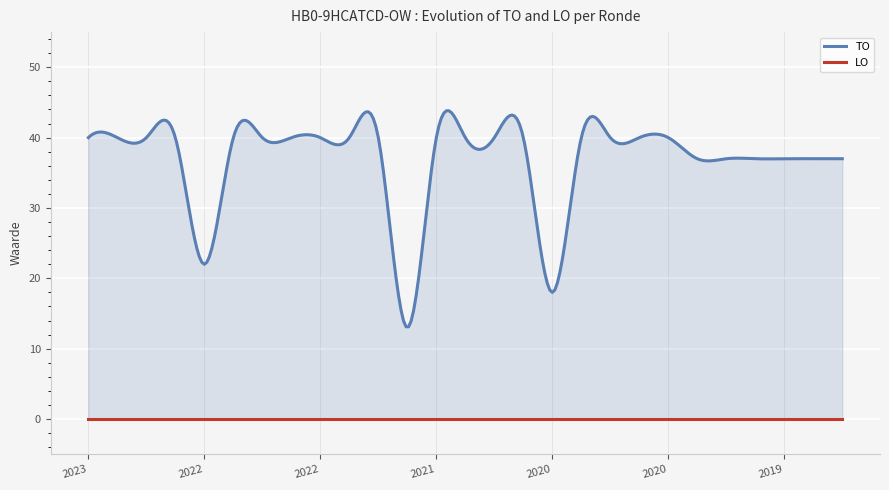

Is the value of LO at 2019 opmaak - goedgekeurd greater than the value of TO at 2022 1ste aanpassing - goedgekeurd?

No